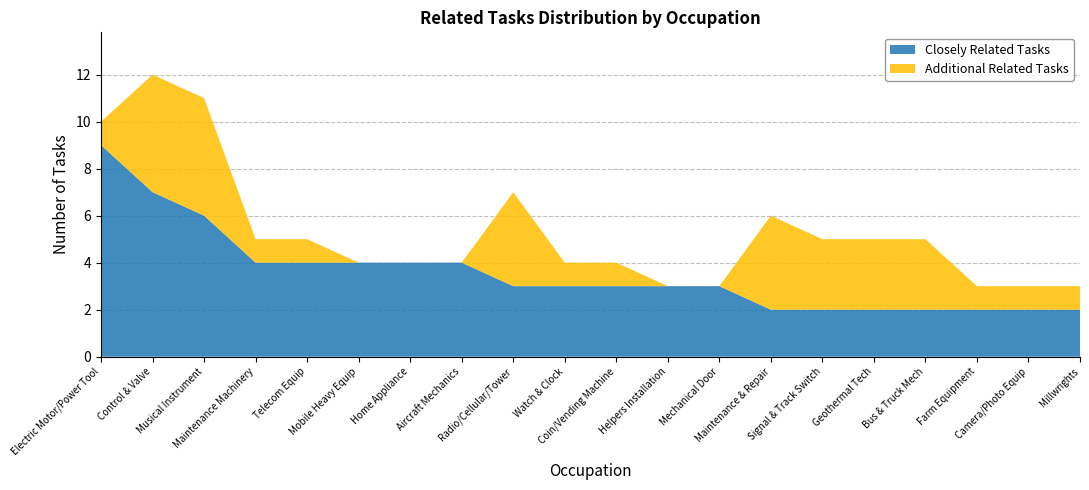

Reading right to left, what are all the values shown in this chart?

closely_related: 19=2	18=2	17=2	16=2	15=2	14=2	13=2	12=3	11=3	10=3	9=3	8=3	7=4	6=4	5=4	4=4	3=4	2=6	all_related=7	closely_related=9
all_related: 19=3	18=3	17=3	16=5	15=5	14=5	13=6	12=3	11=3	10=4	9=4	8=7	7=4	6=4	5=4	4=5	3=5	2=11	all_related=12	closely_related=10